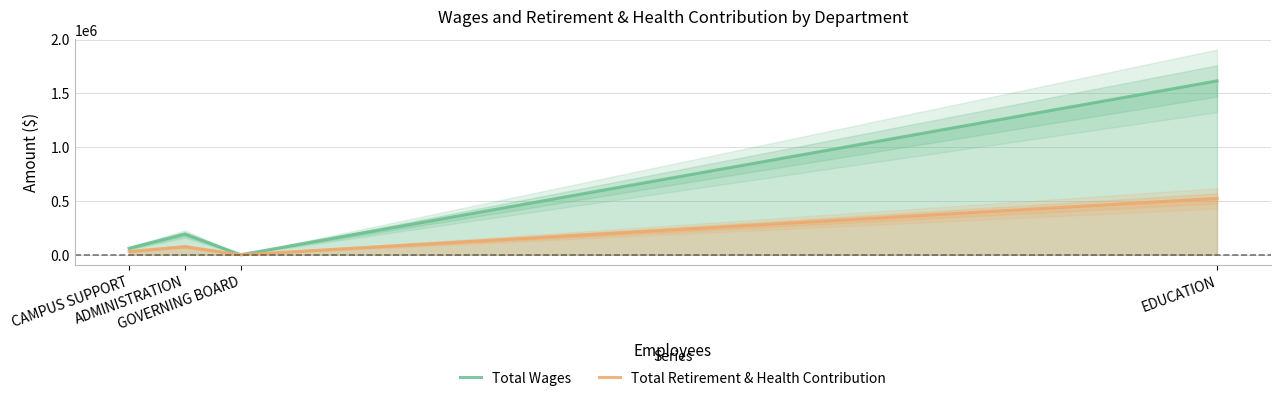

Reading left to right, what are all the values shown in this chart?

Total Wages: CAMPUS SUPPORT=60334	ADMINISTRATION=192263	GOVERNING BOARD=0	EDUCATION=1616704
Total Retirement & Health Contribution: CAMPUS SUPPORT=29847	ADMINISTRATION=75190	GOVERNING BOARD=0	EDUCATION=523895